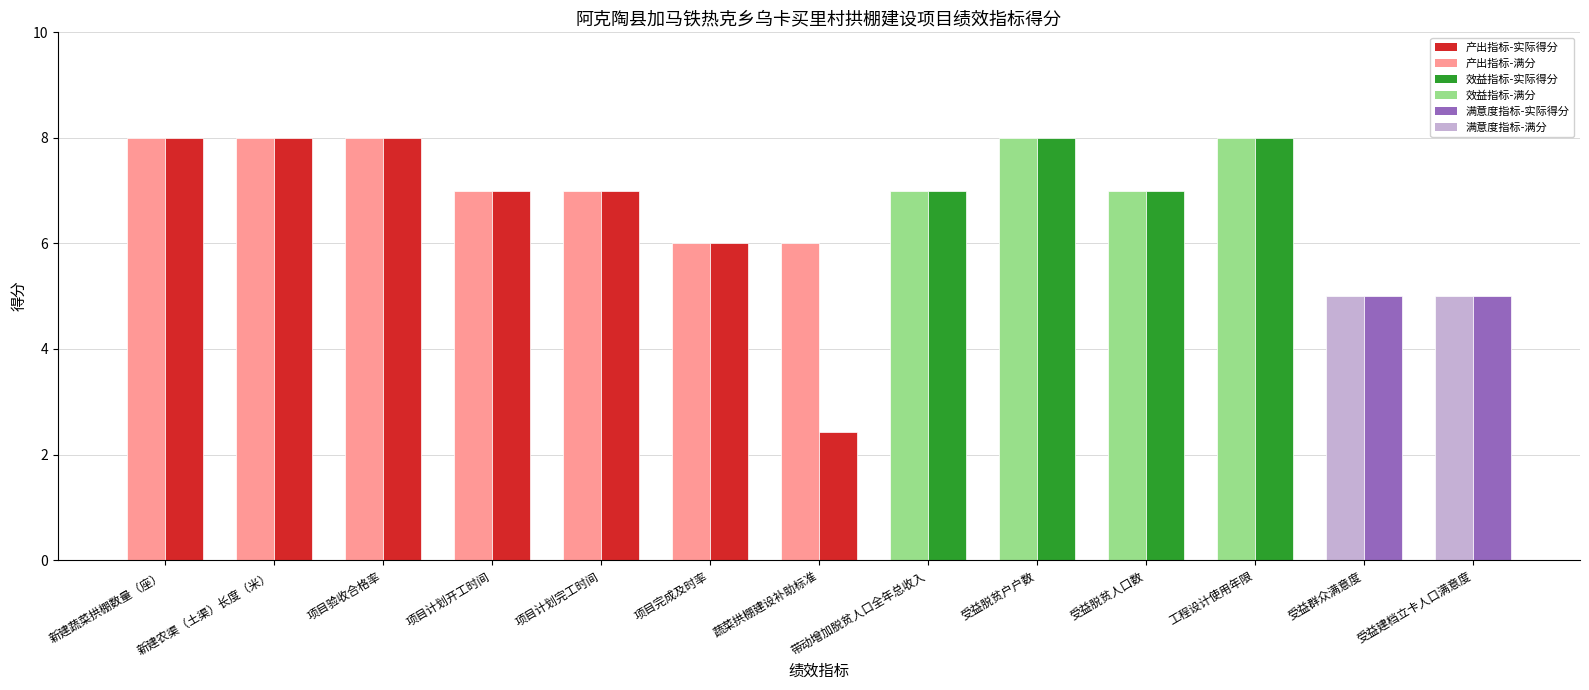

What is the total value across all series at 新建蔬菜拱棚数量（座）?

16.0